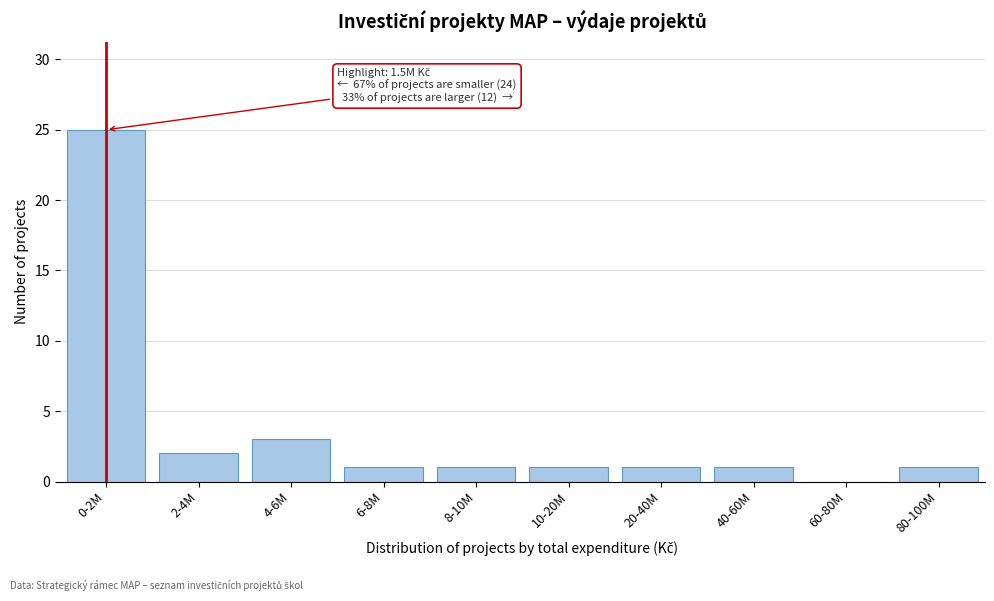

Reading left to right, extract all data points from this chart.

0-2M=25	2-4M=2	4-6M=3	6-8M=1	8-10M=1	10-20M=1	20-40M=1	40-60M=1	60-80M=0	80-100M=1